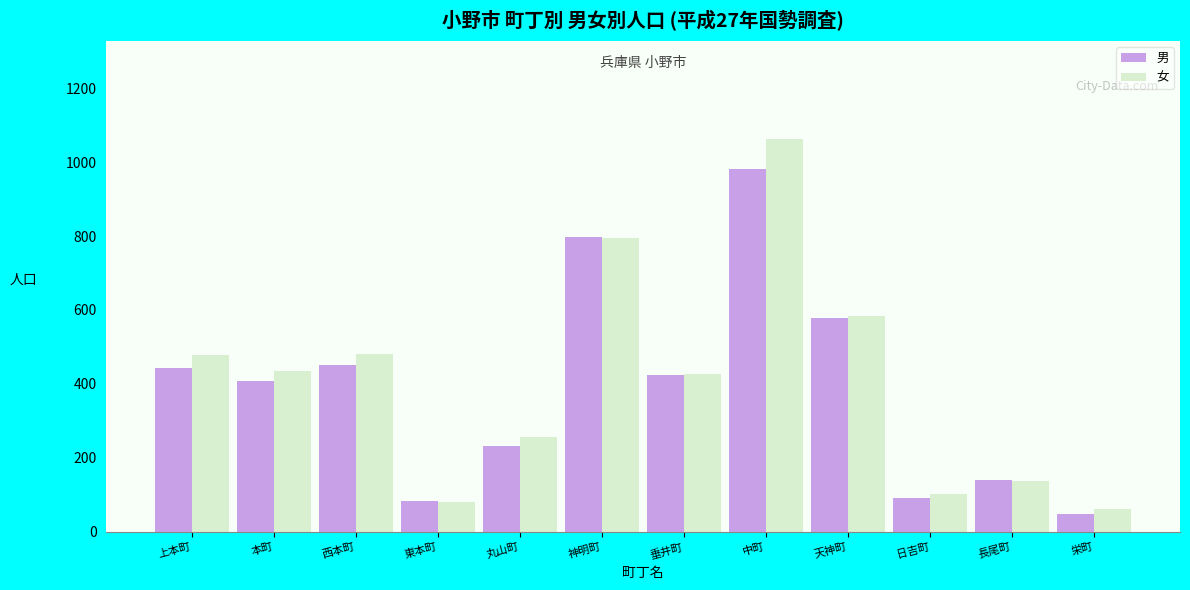

Which label corresponds to the smallest value in the chart?

栄町